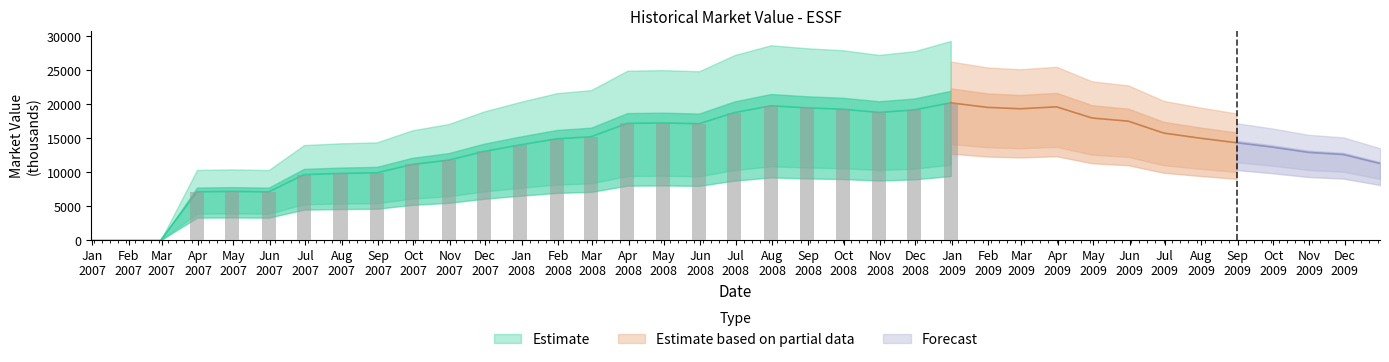

The value at 18 is 9647.0. True or false?

False